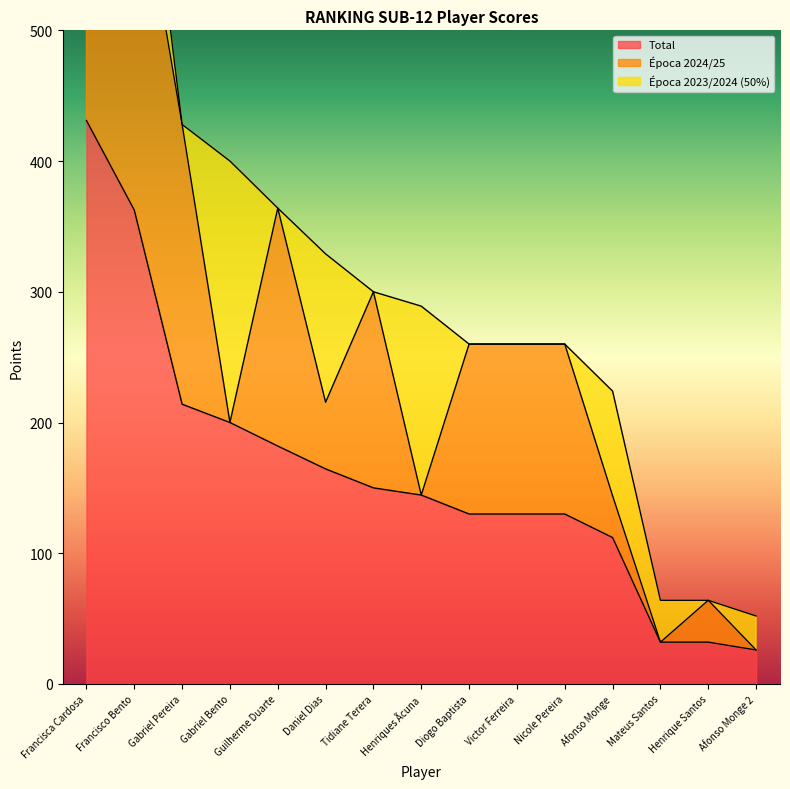

What is the difference between the Época 2023/2024 (50%) values at Victor Ferreira and Afonso Monge 2?

26.0